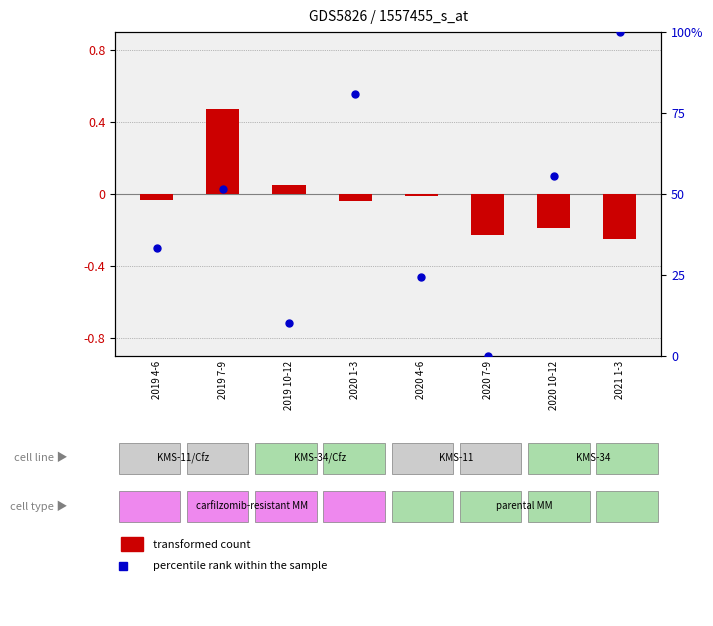

Is the value of transformed count at 2020 1-3 greater than the value of percentile rank within the sample at 2019 10-12?

No